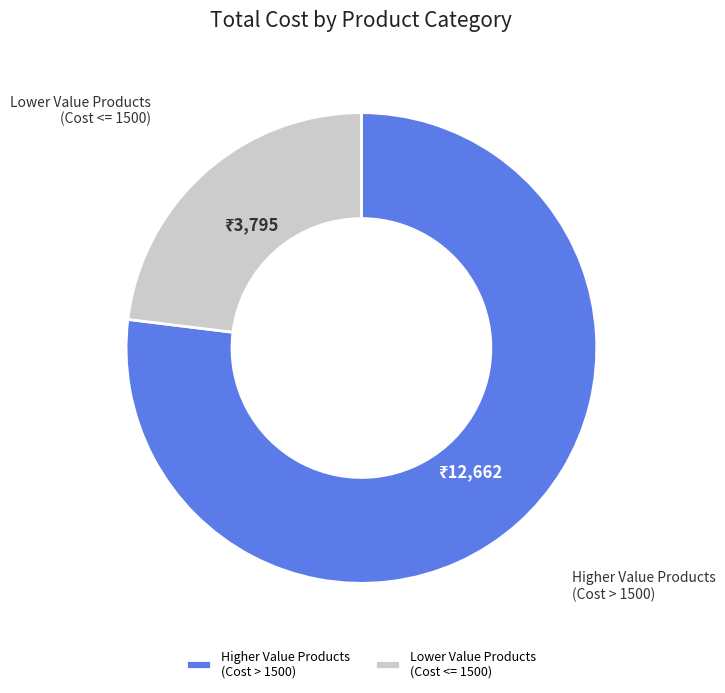

How many slices are in this pie chart?

2